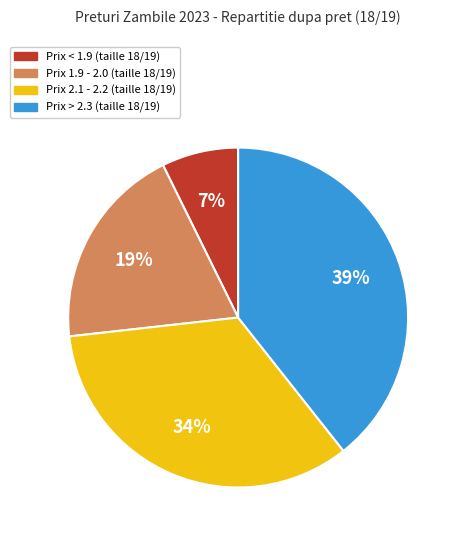

How many segments does this pie chart have?

4